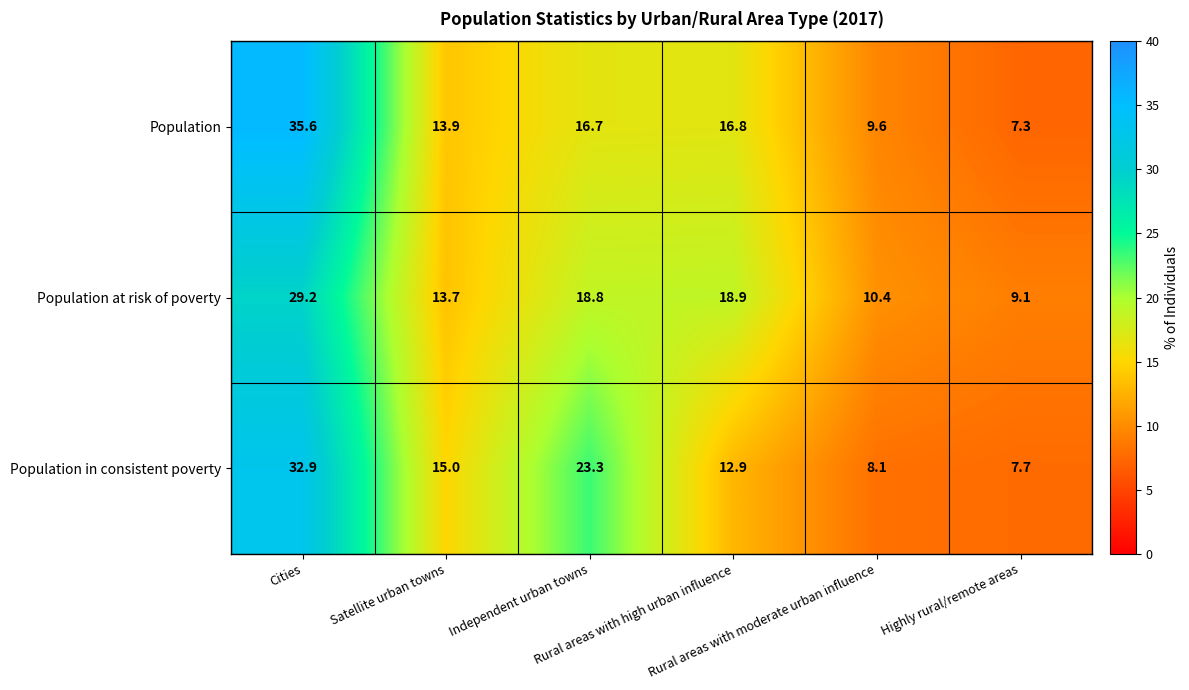

What is the smallest value displayed?

7.3